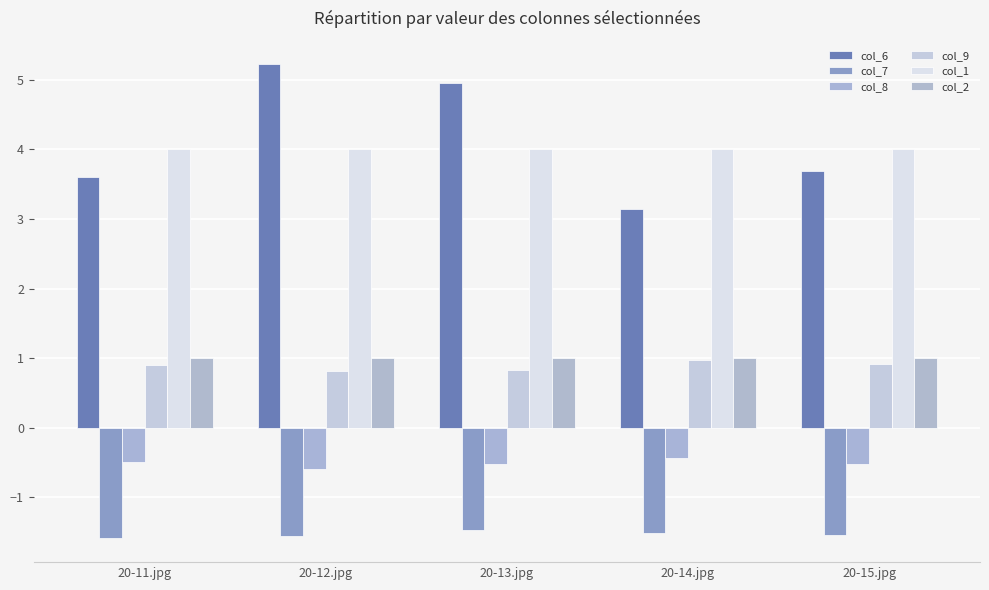

What is the sum of all col_8 values?

-2.5